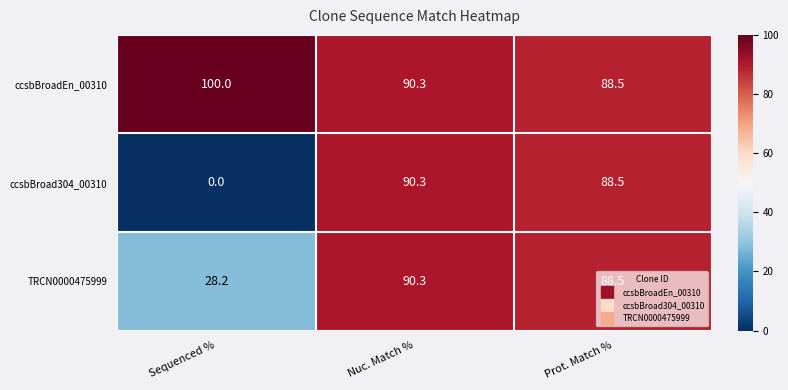

What is the minimum value for ccsbBroadEn_00310?

88.5